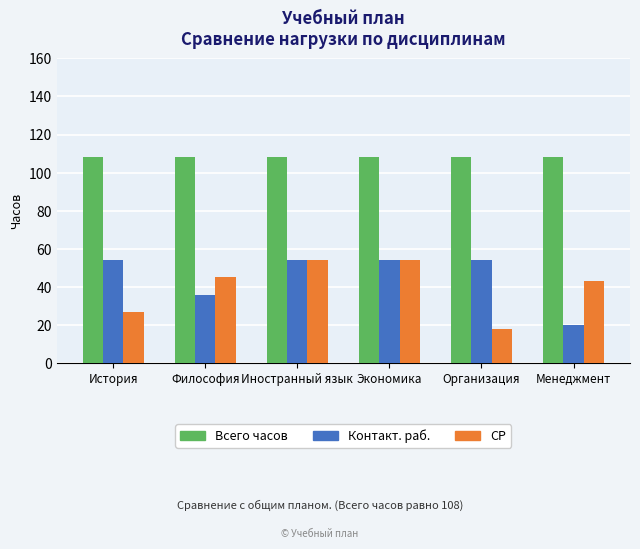

At how many categories does at least one series exceed 96?

6